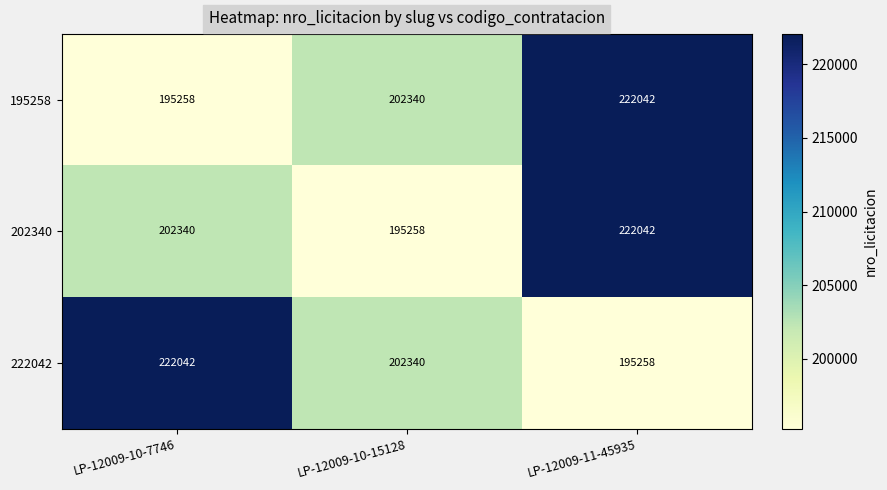

How many data points does each series have?

3